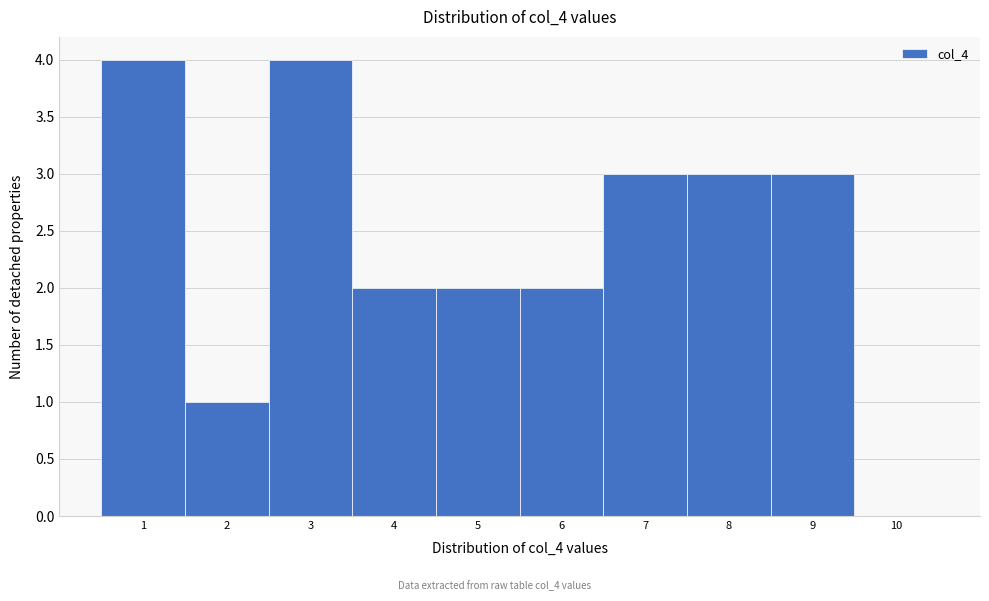

Reading left to right, transcribe this chart: for each bar, give the range it covers on the x-axis and its height. The values are not printed on the chart, so give them approximately, as read against the axis.

0.5 to 1.5: 4
1.5 to 2.5: 1
2.5 to 3.5: 4
3.5 to 4.5: 2
4.5 to 5.5: 2
5.5 to 6.5: 2
6.5 to 7.5: 3
7.5 to 8.5: 3
8.5 to 9.5: 3
9.5 to 10.5: 0